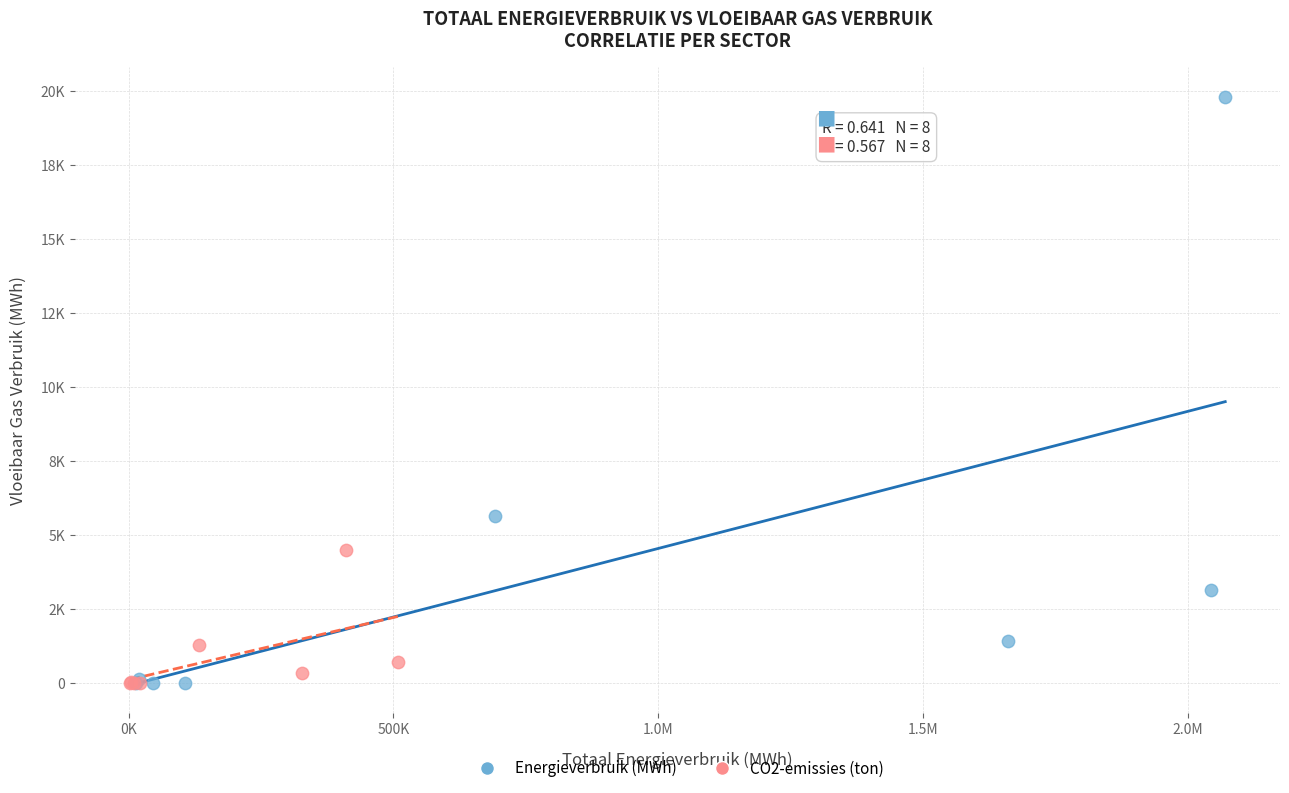

Which series has the largest Y range (max minus min)?

Energieverbruik (MWh)